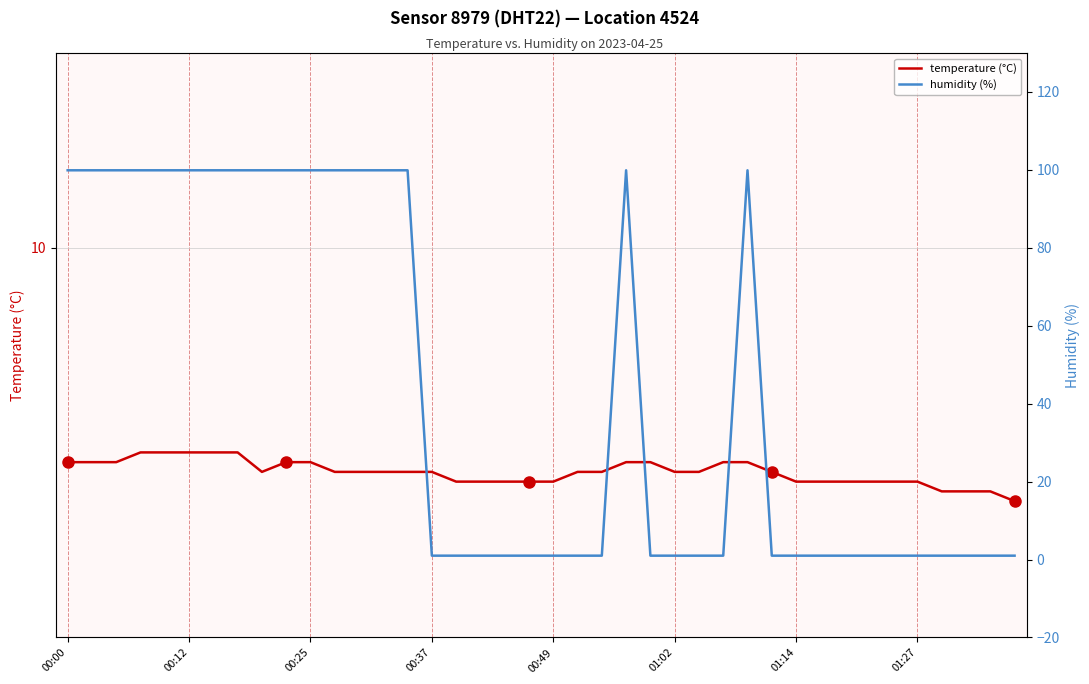

True or false: temperature (°C) and humidity (%) cross at least once.

True